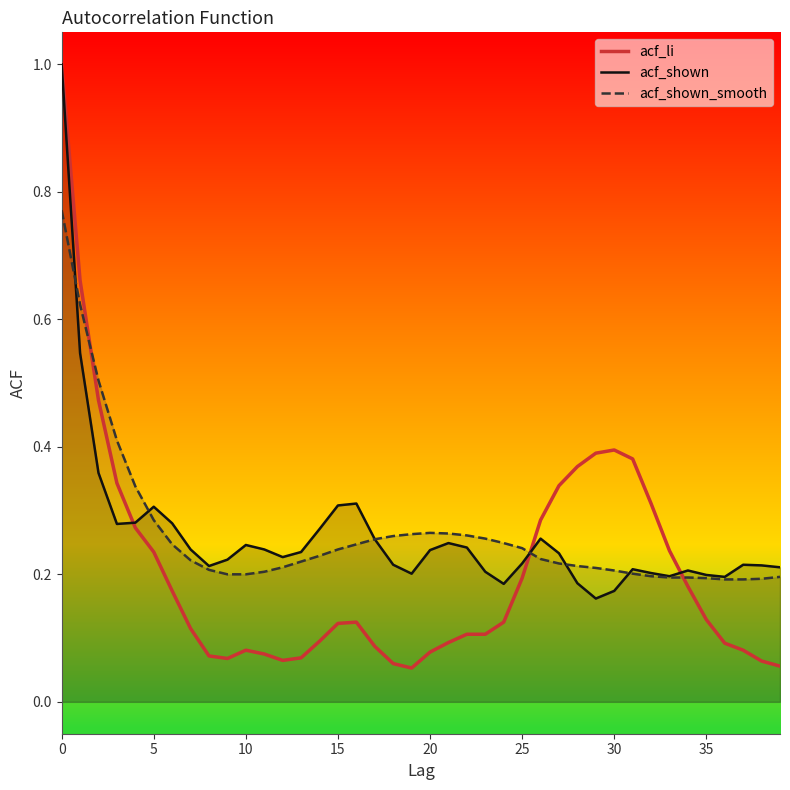

How many series are shown in this chart?

3